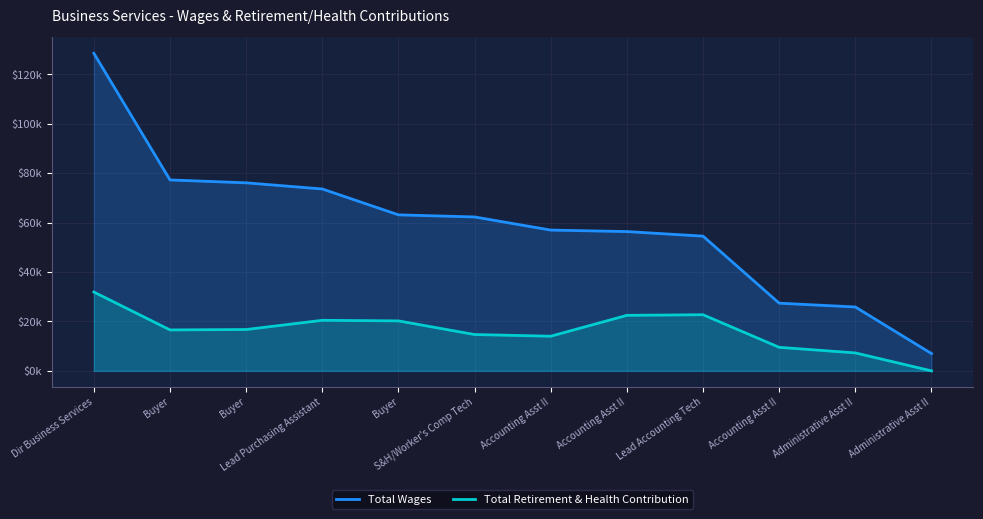

What are all the series names shown in the legend?

Total Wages, Total Retirement & Health Contribution